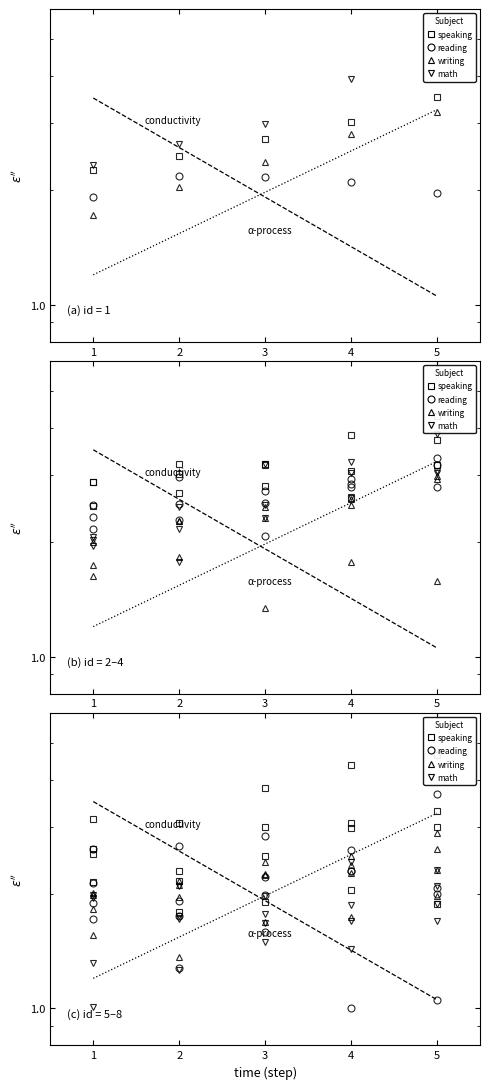

The value of reading at 1 is 1.7. True or false?

True